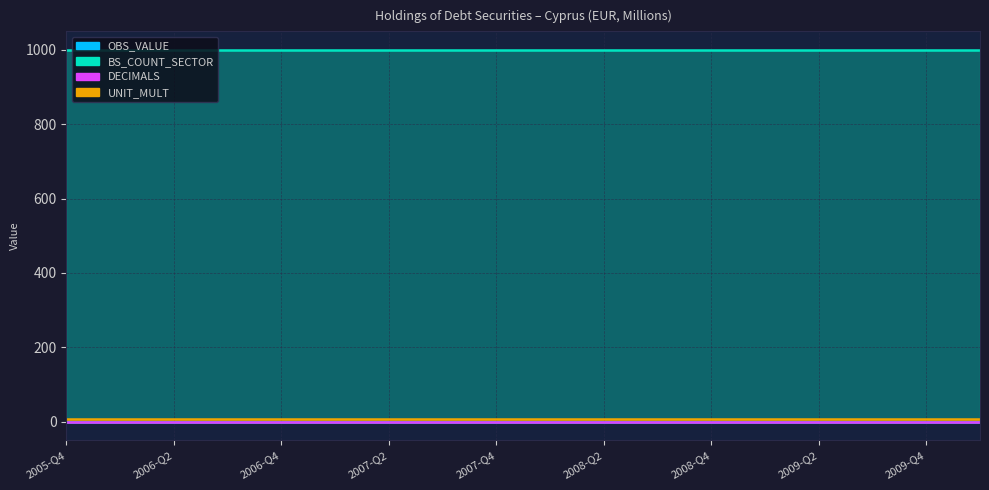

True or false: UNIT_MULT and OBS_VALUE cross at least once.

False